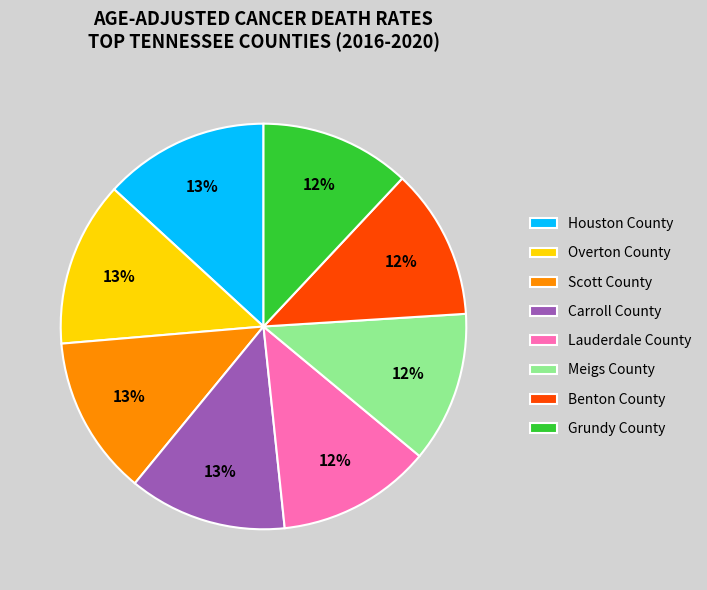

Combined, do Houston County and Overton County account for over 50%?

No